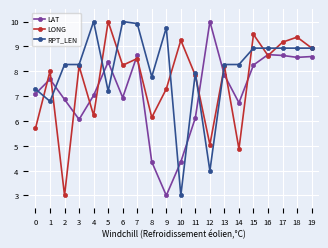

The value of LAT at 16 is 8.7. True or false?

True